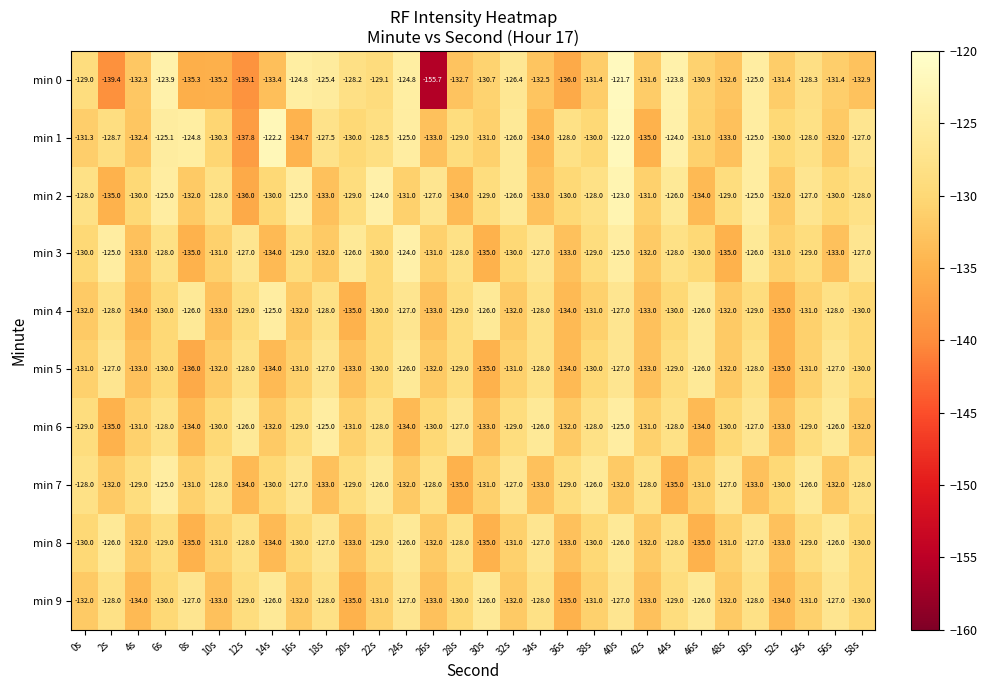

What is the sum of the min 6 values at 28s and 6s?

-255.0